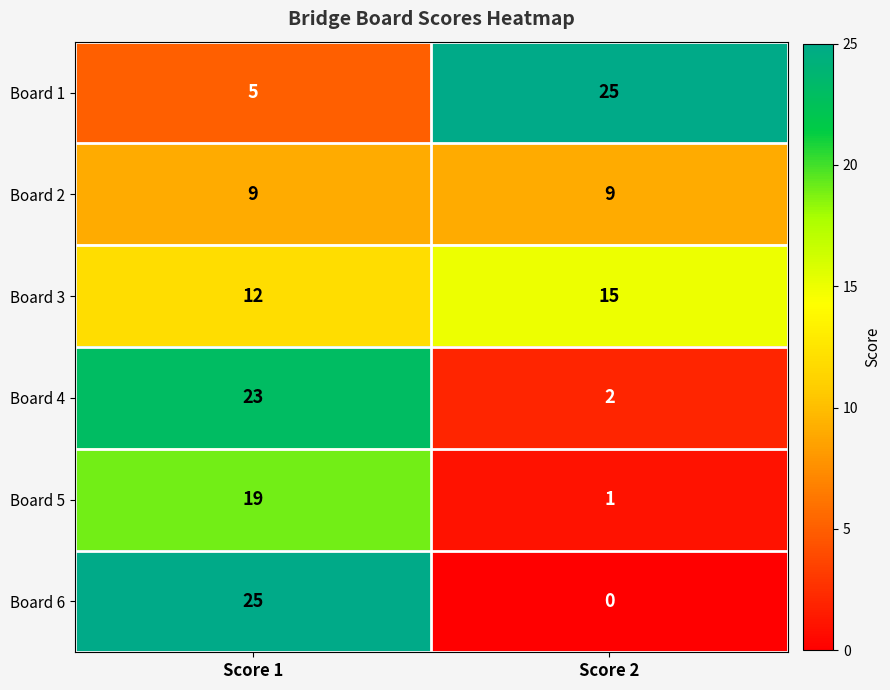

What is the difference between the Board 6 values at Score 1 and Score 2?

25